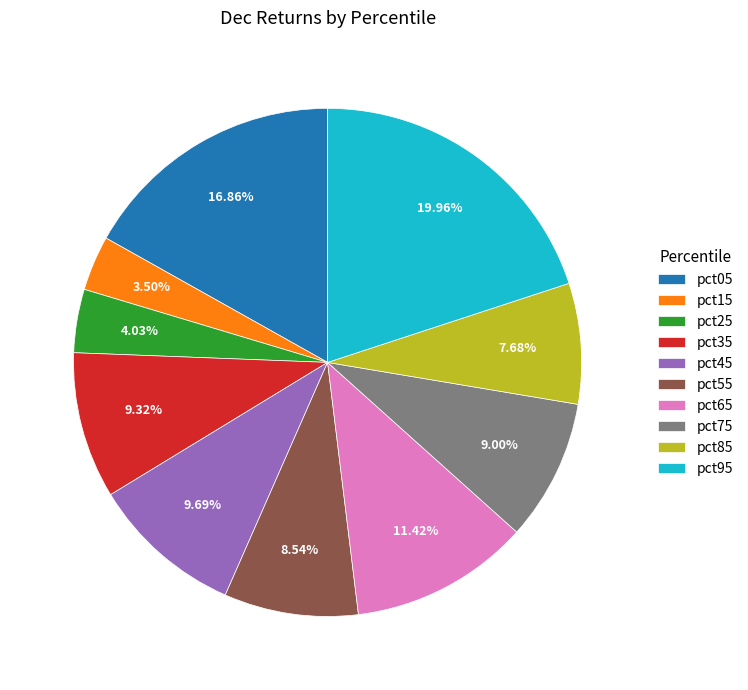

Which category has the biggest portion of the pie?

pct95